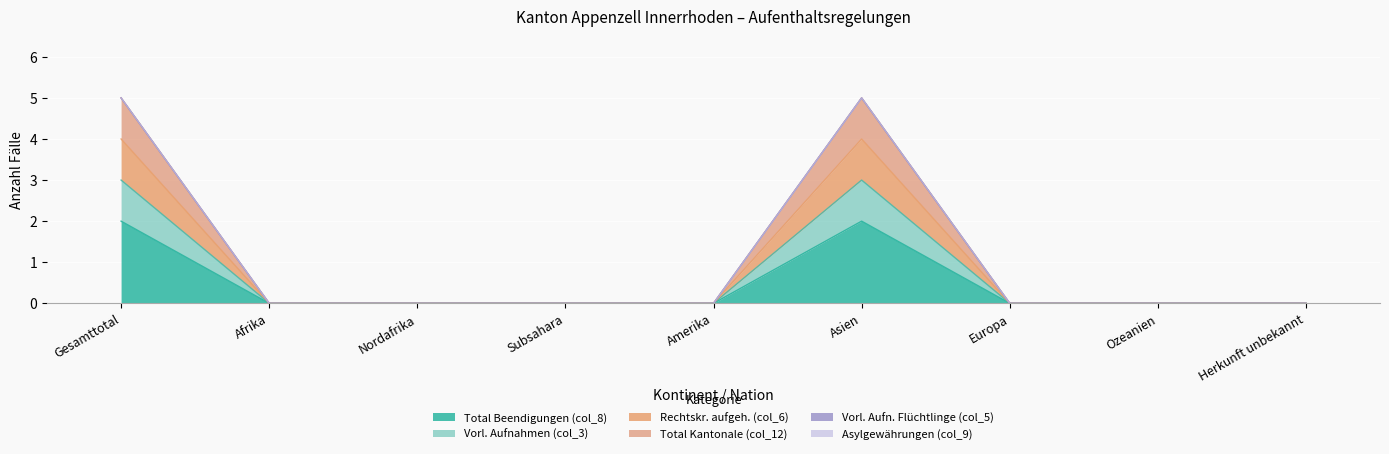

True or false: Vorl. Aufnahmen (col_3) and Total Beendigungen (col_8) intersect in this chart.

False